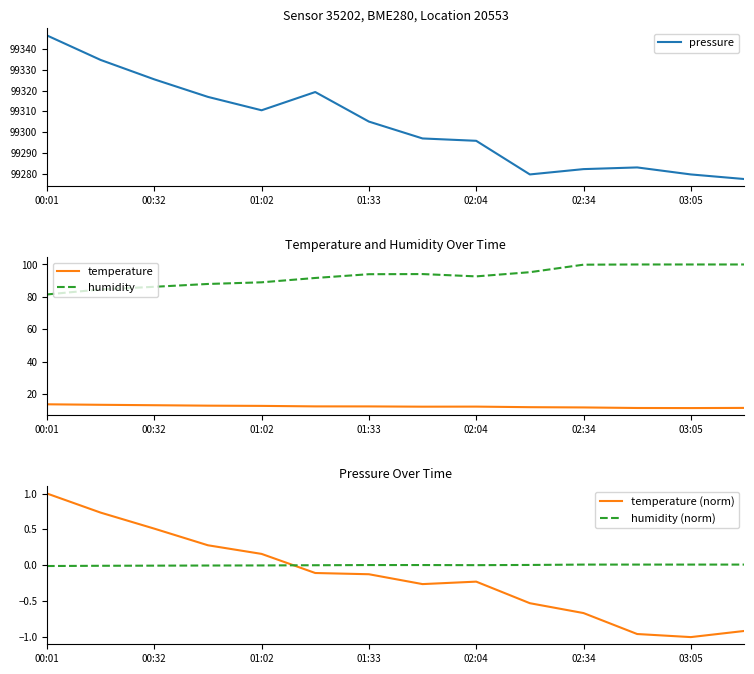

What are all the series names shown in the legend?

pressure, temperature, humidity, temperature (norm), humidity (norm)